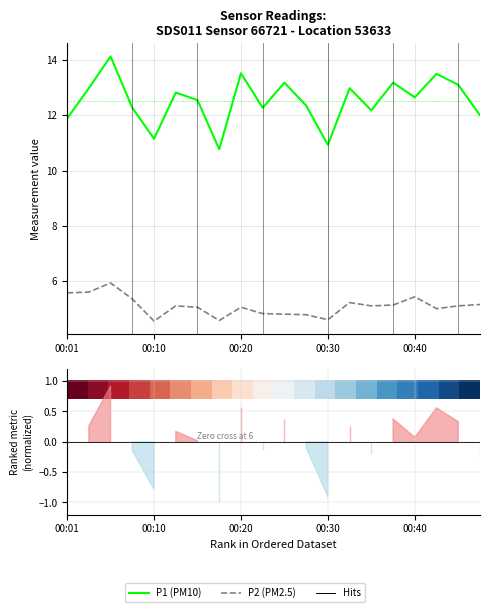

What is the sum of the P2 (PM2.5) values at 6 and 00:20?

11.0